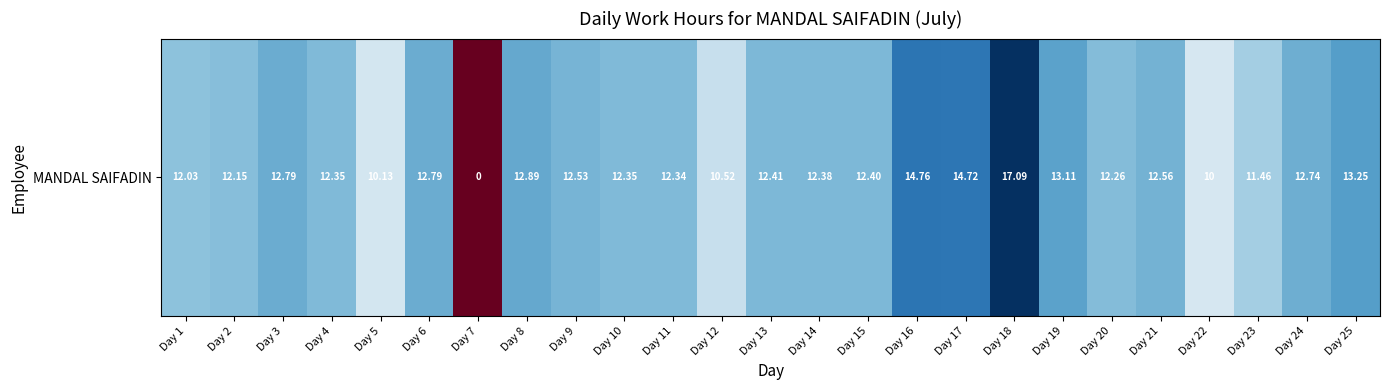

Which has a higher value, Day 2 or Day 1?

Day 2